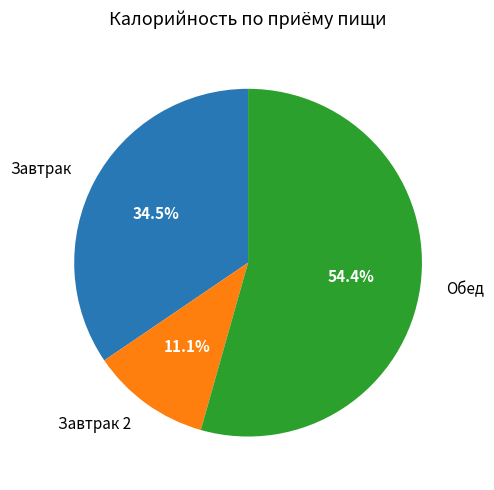

Is there a majority slice in this chart?

Yes